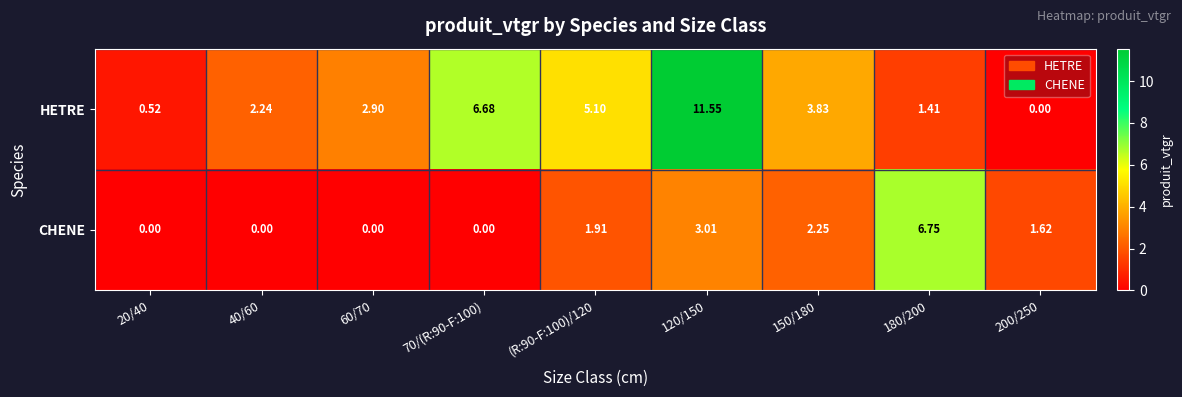

Which series has the widest spread of values?

HETRE